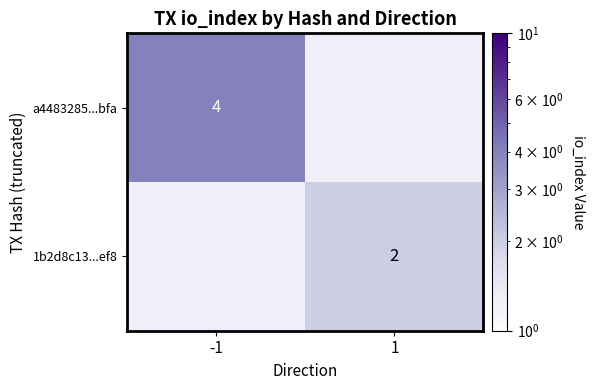

True or false: a4483285...bfa has a value of 2.6 at -1.

False